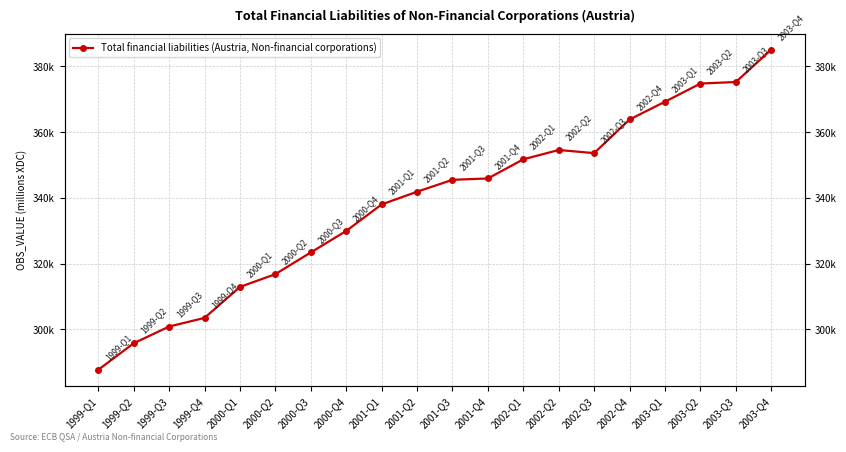

How many lines are shown in the chart?

1